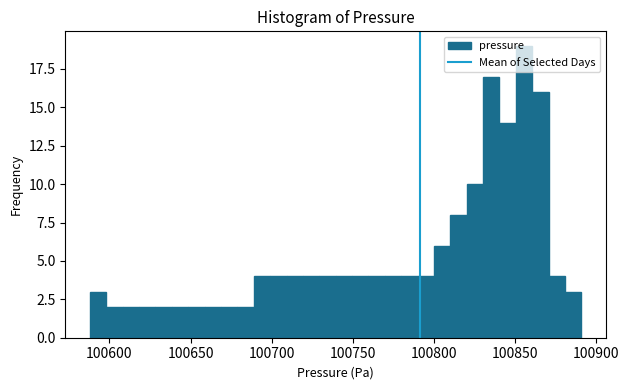

Read against the x-axis, roughly where is the centre of the tallest bar?

100855